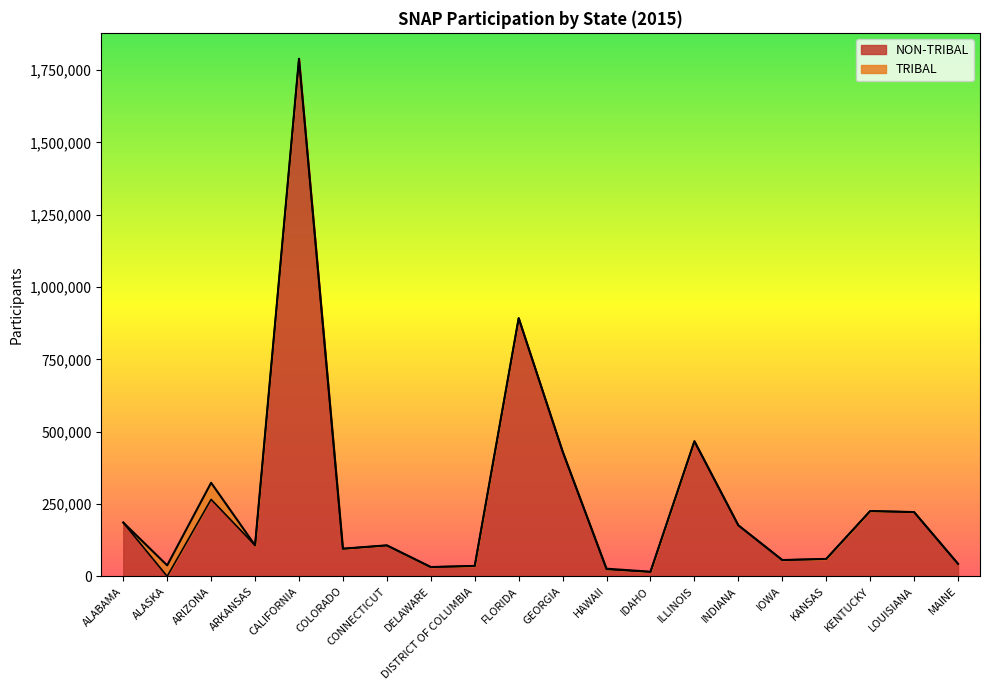

The value at ARKANSAS is 107190. True or false?

True